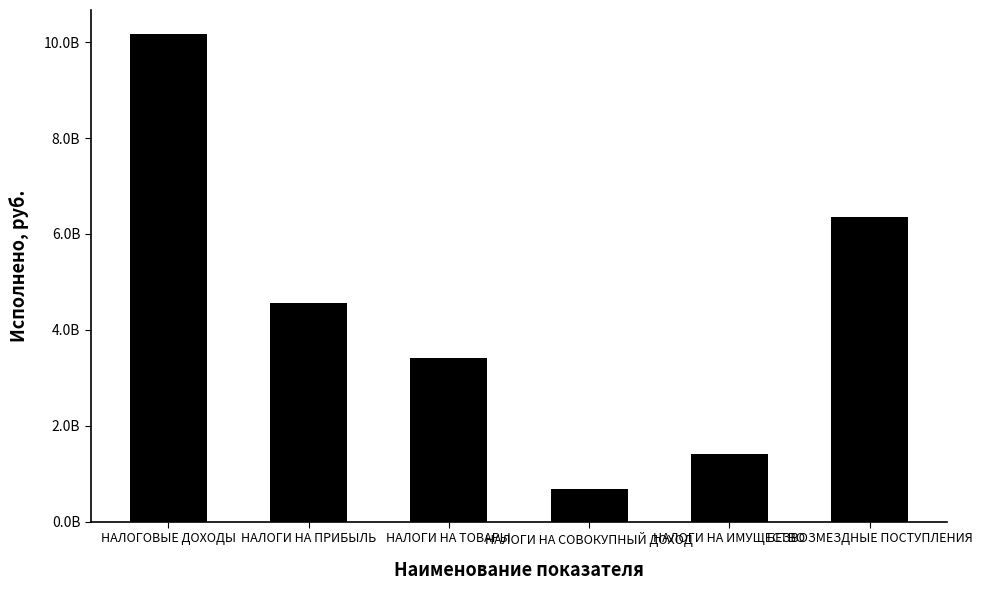

What is the value of the 1st bar from the left?

10163523839.1